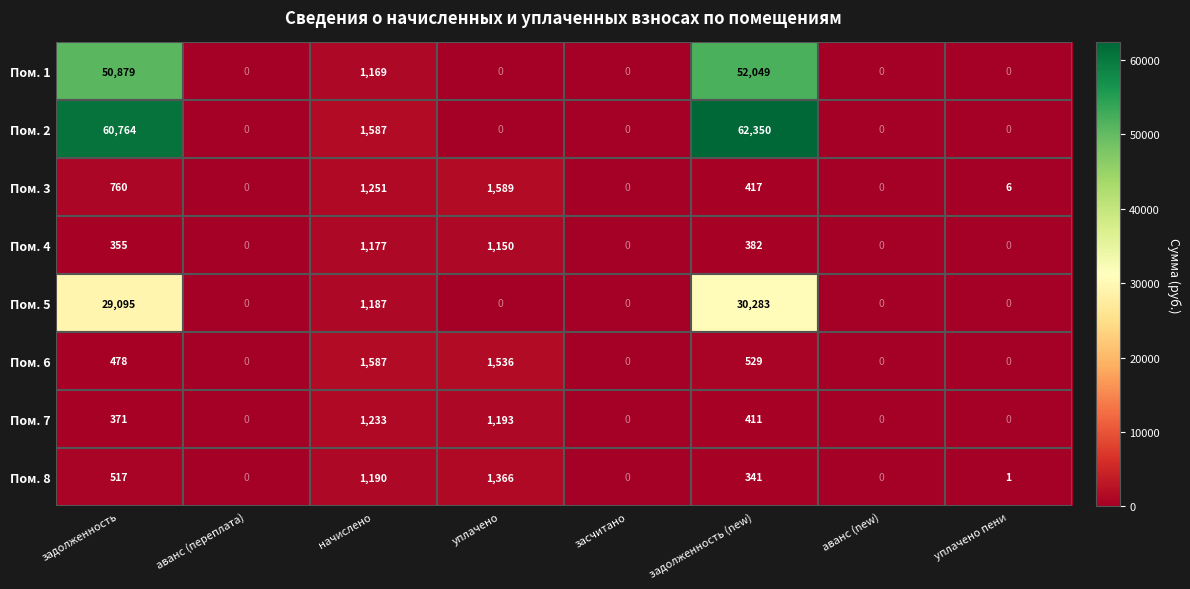

List the series in order of their peak value, lowest first.

Пом. 4, Пом. 7, Пом. 8, Пом. 6, Пом. 3, Пом. 5, Пом. 1, Пом. 2